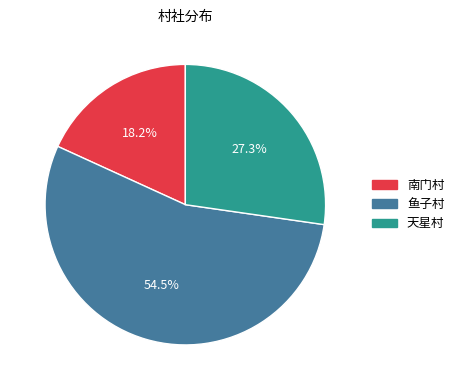

Which slice represents more than half of the pie?

鱼子村